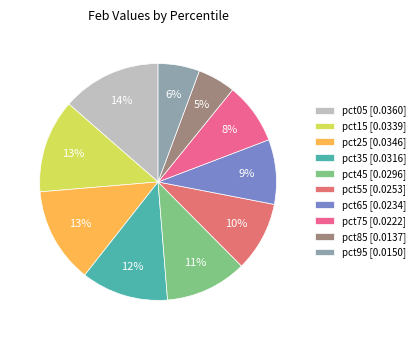

Between pct75 and pct45, which is larger?

pct45